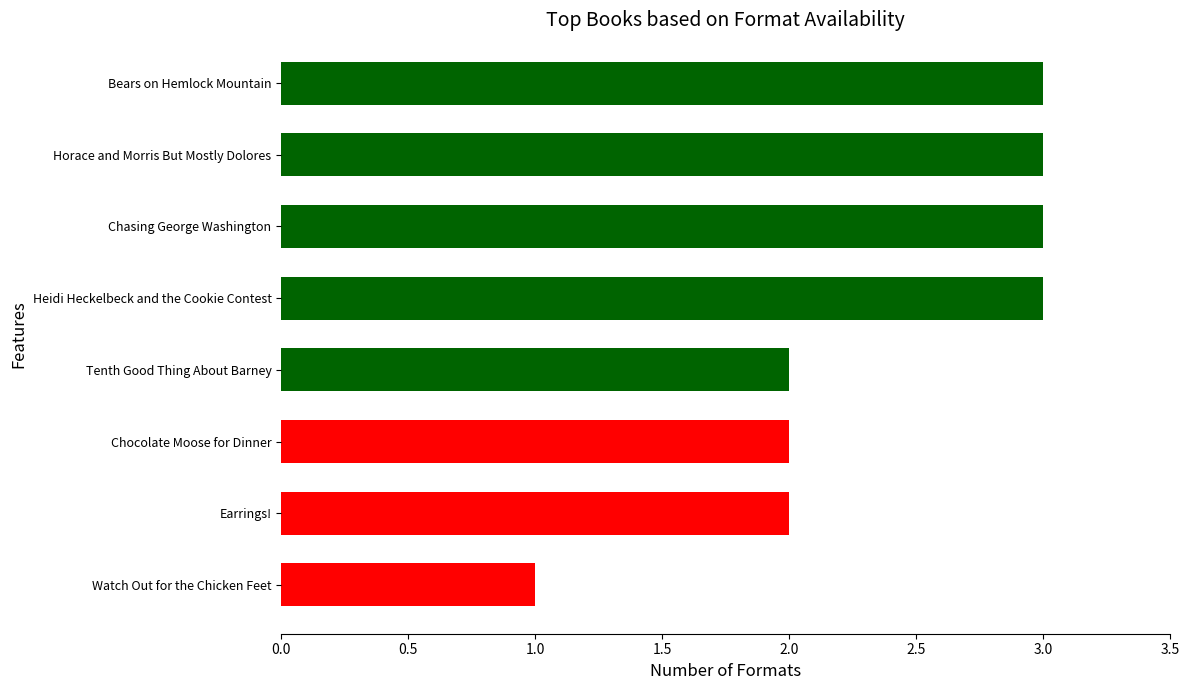

Reading top to bottom, list all the values displayed in this chart.

3	3	3	3	2	2	2	1